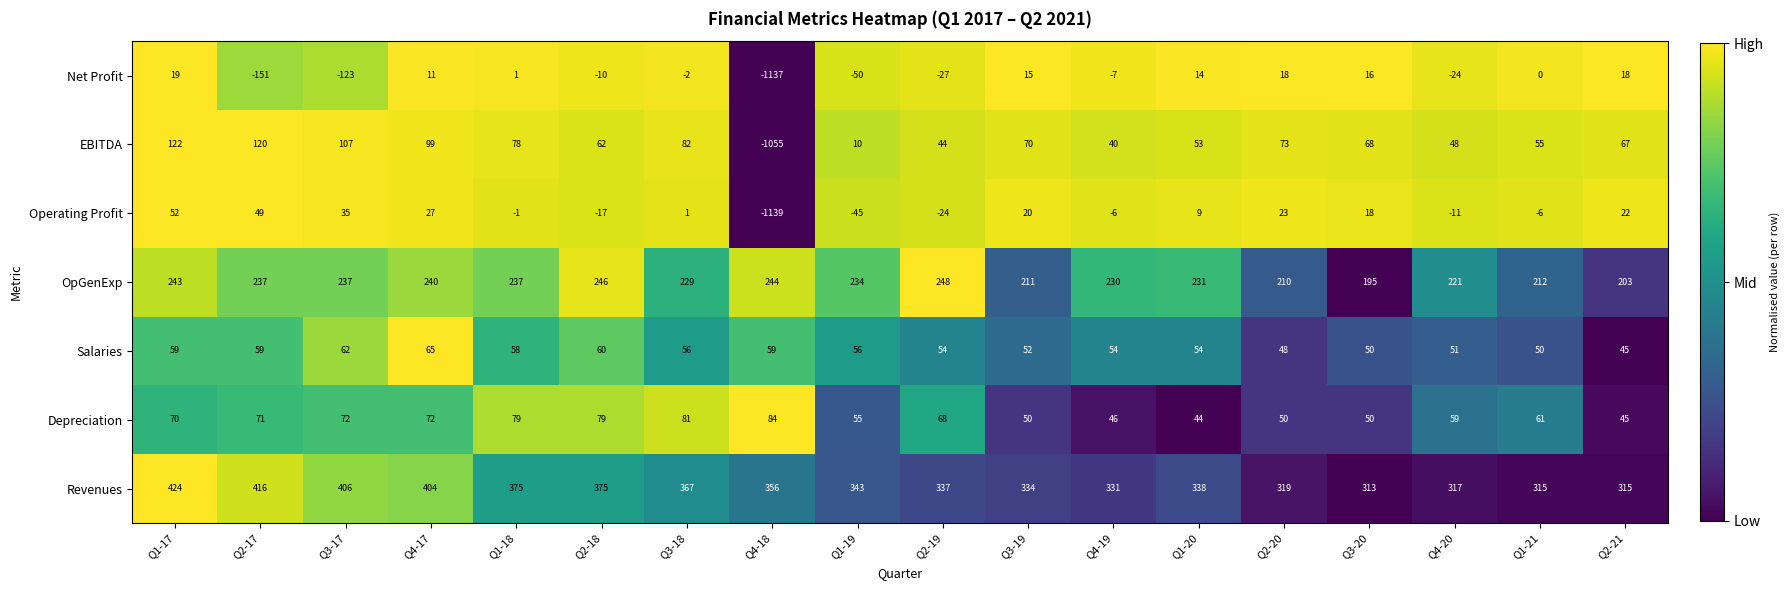

What is the sum of all Depreciation values?

1136